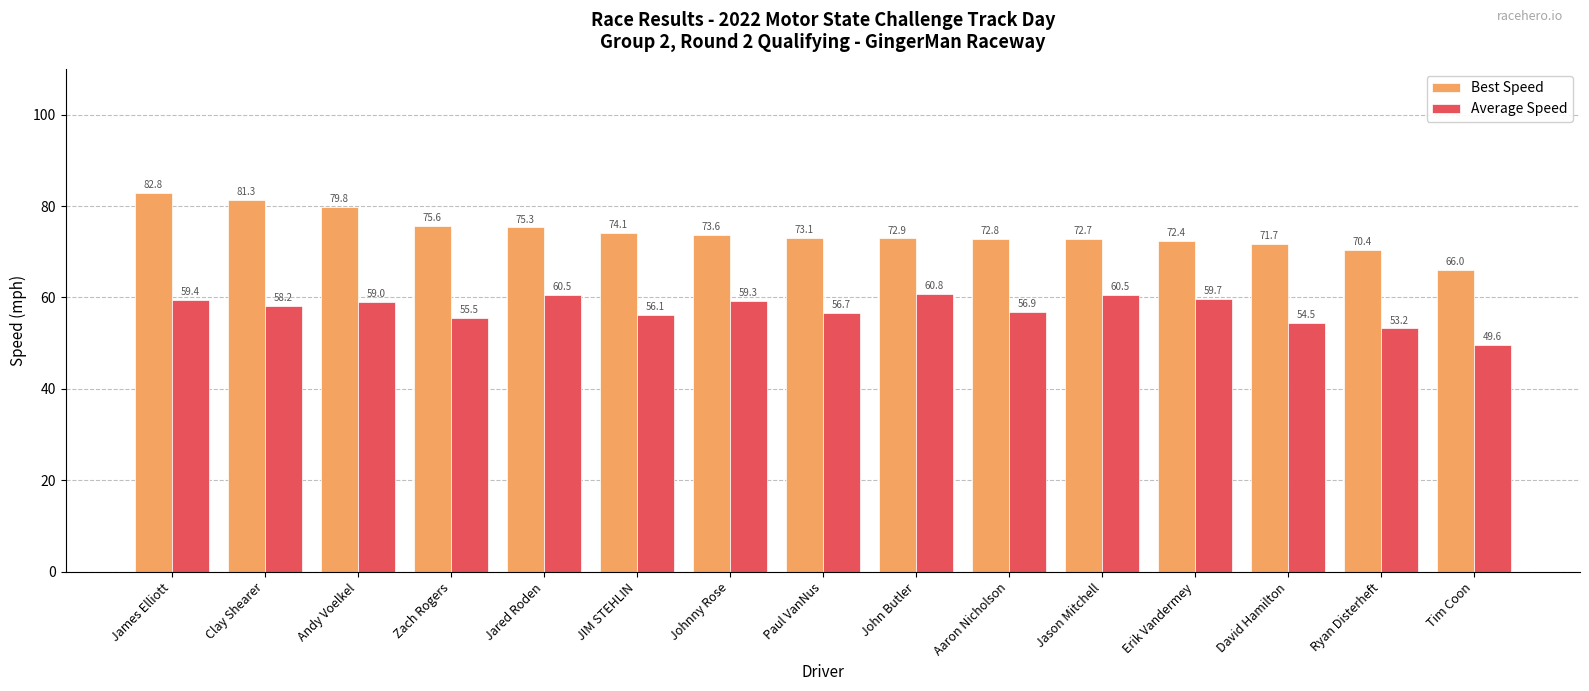

What position from the right is Jared Roden?

11